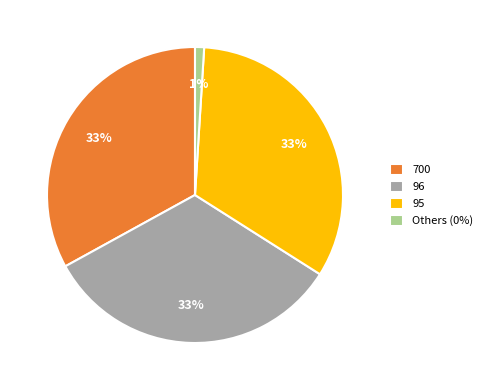

Do Others (0%) and 96 together represent more than half of the pie?

No